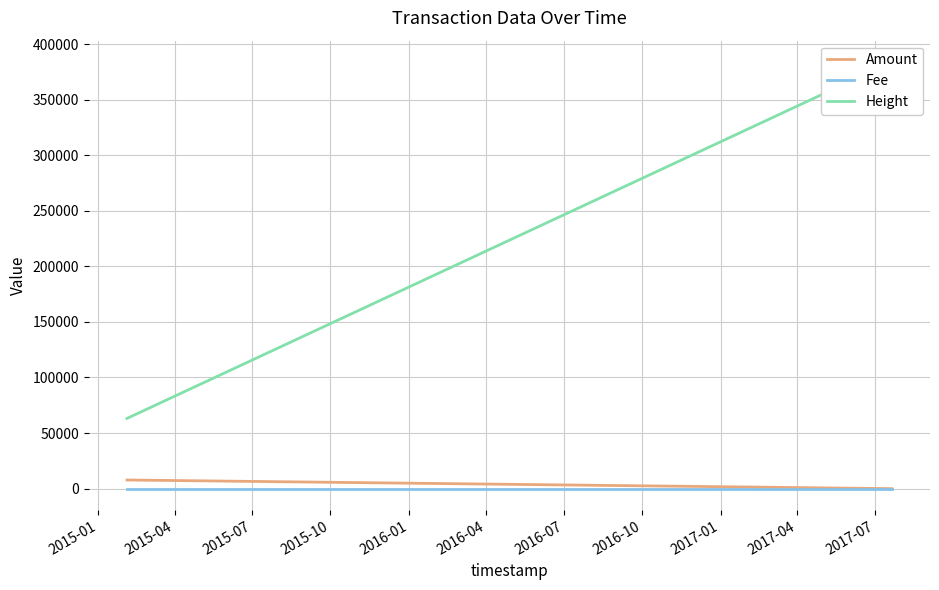

Between 2015-01 and 2015-04, which series saw the biggest shift?

Height